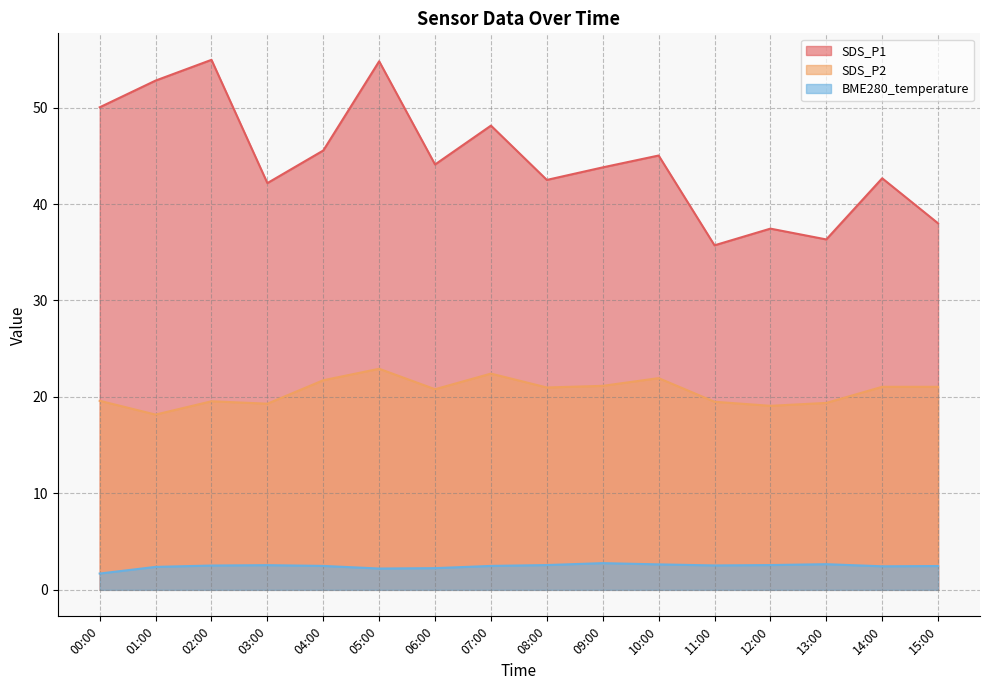

Rank the series by their maximum value, from highest to lowest.

SDS_P1, SDS_P2, BME280_temperature